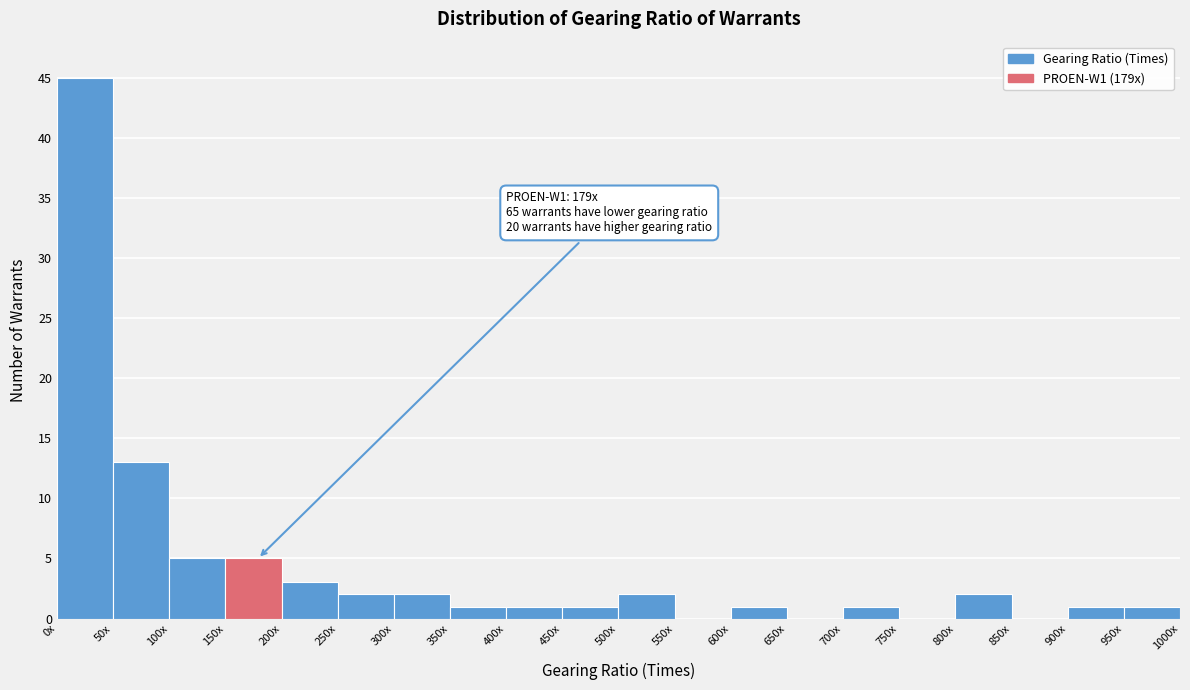

Reading left to right, extract all data points from this chart.

0x=45	50x=13	100x=5	150x=5	200x=3	250x=2	300x=2	350x=1	400x=1	450x=1	500x=2	550x=0	600x=1	650x=0	700x=1	750x=0	800x=2	850x=0	900x=1	950x=1